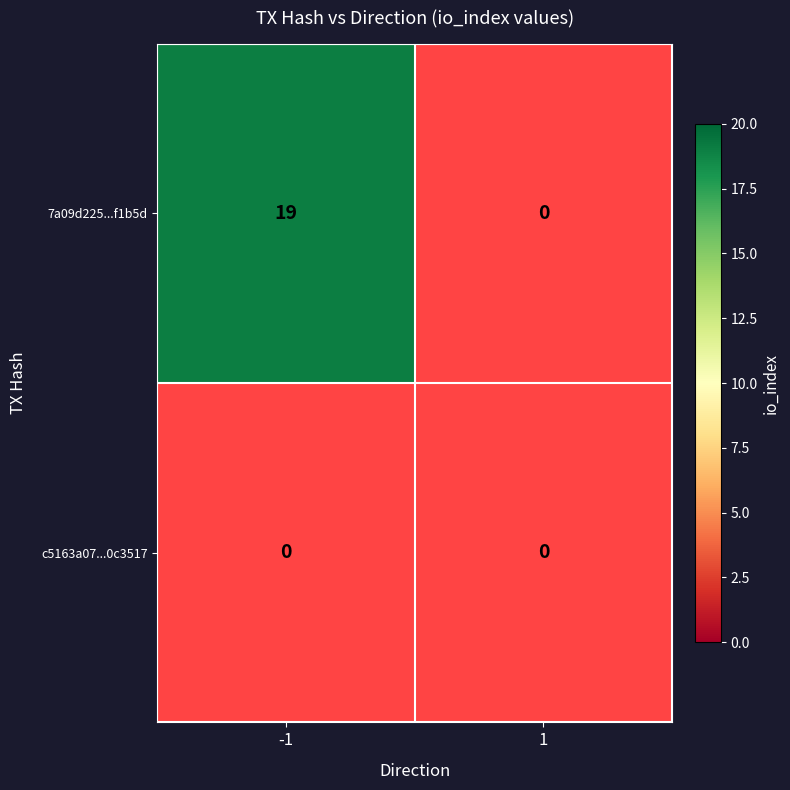

How many data points does each series have?

2